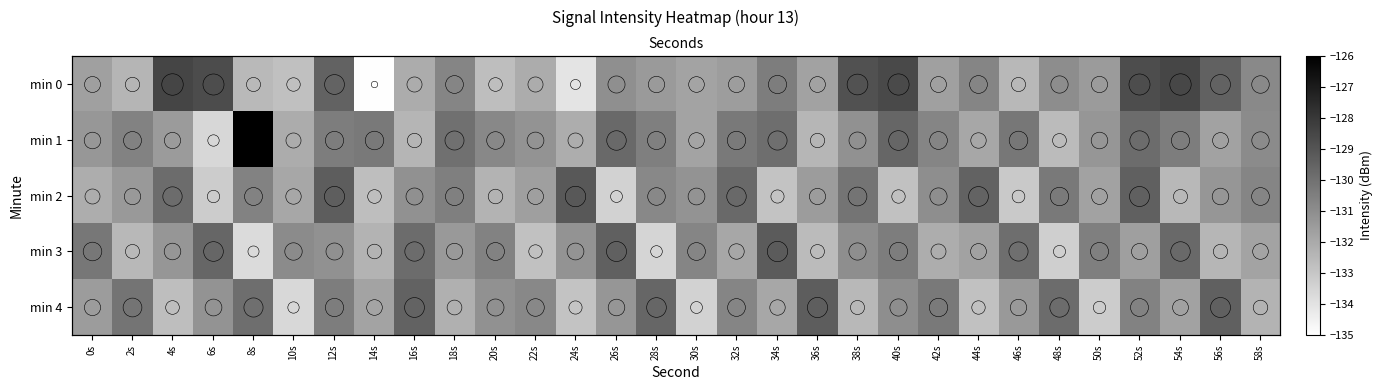

What is the difference between the min 2 values at 40s and 10s?

0.9